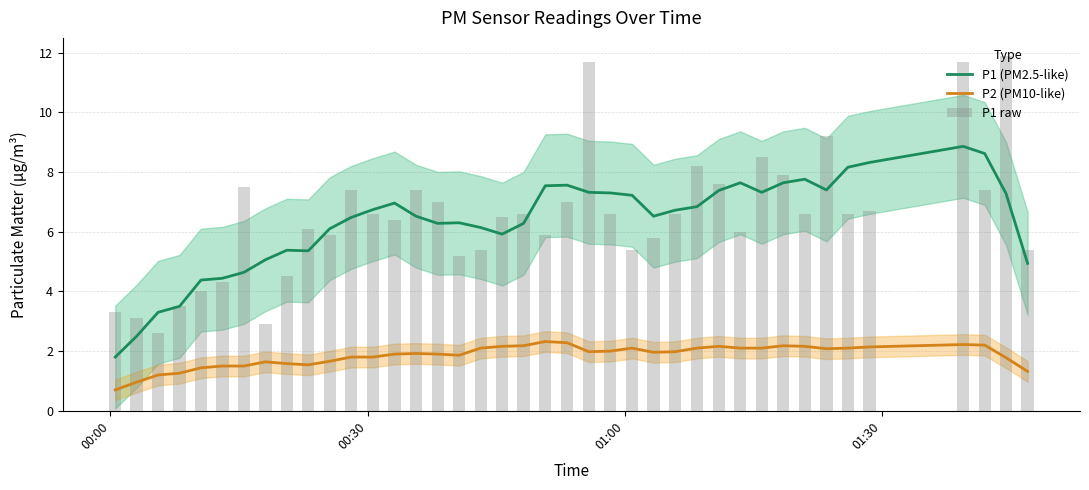

True or false: P2 (PM10-like) and P1 (PM2.5-like) intersect in this chart.

False